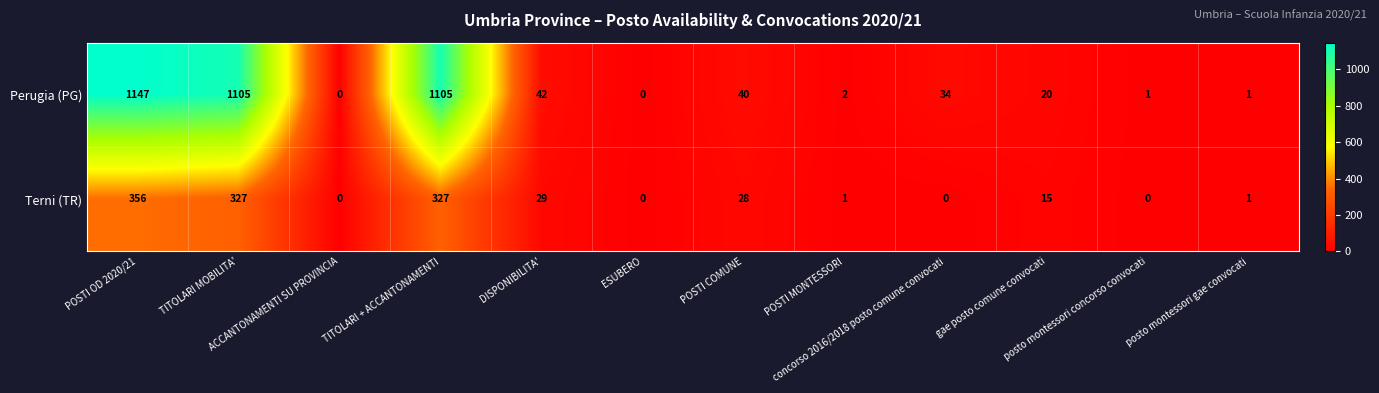

List the series in order of their overall mean, highest first.

Perugia (PG), Terni (TR)